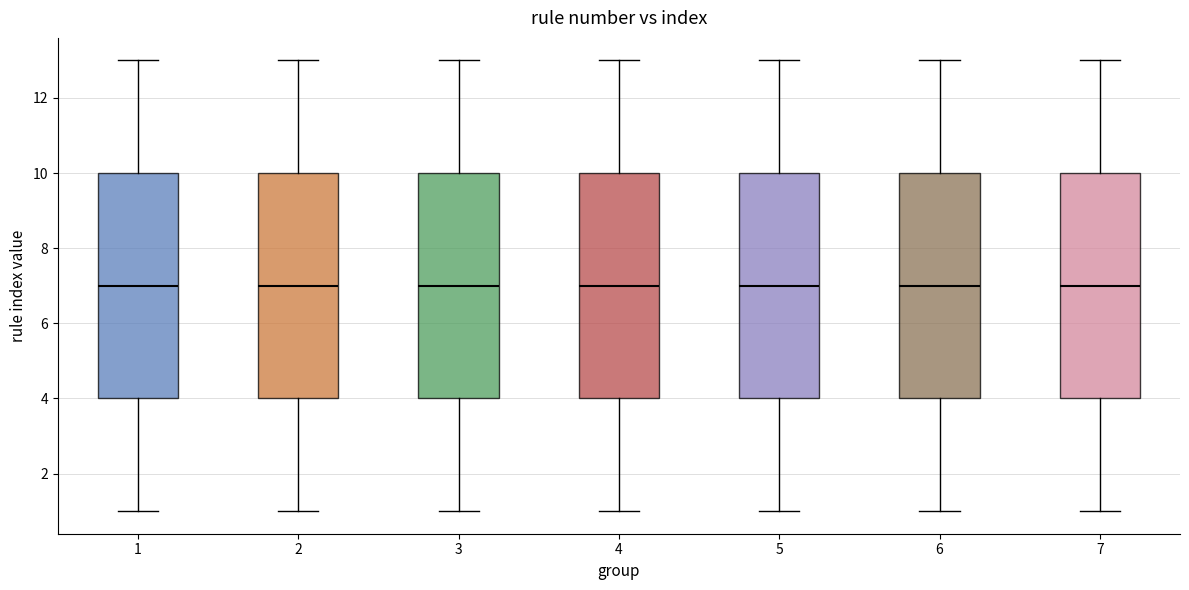

Reading left to right, read every box against the y-axis: the position of its median line, the range the box covers, and the ends of its whiskers. The values are not printed on the chart, so give them approximately, as read against the axis.

1: median 7, box 4 to 10, whiskers 1 to 13
2: median 7, box 4 to 10, whiskers 1 to 13
3: median 7, box 4 to 10, whiskers 1 to 13
4: median 7, box 4 to 10, whiskers 1 to 13
5: median 7, box 4 to 10, whiskers 1 to 13
6: median 7, box 4 to 10, whiskers 1 to 13
7: median 7, box 4 to 10, whiskers 1 to 13